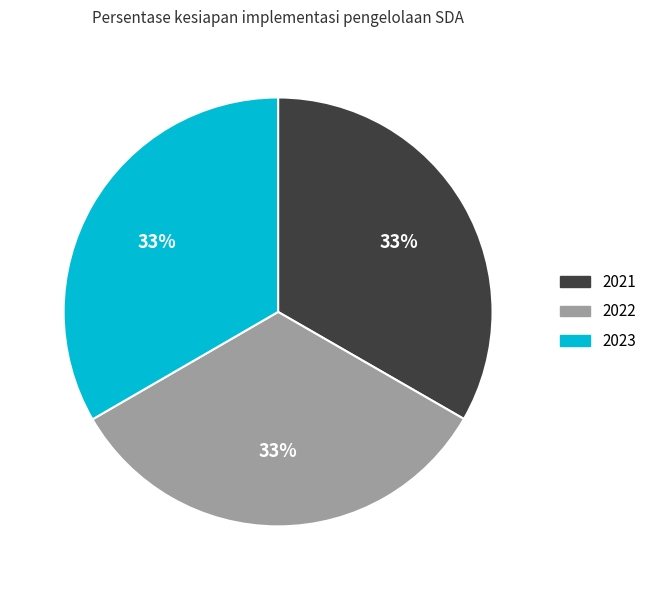

Is 2021 the majority of the pie?

No